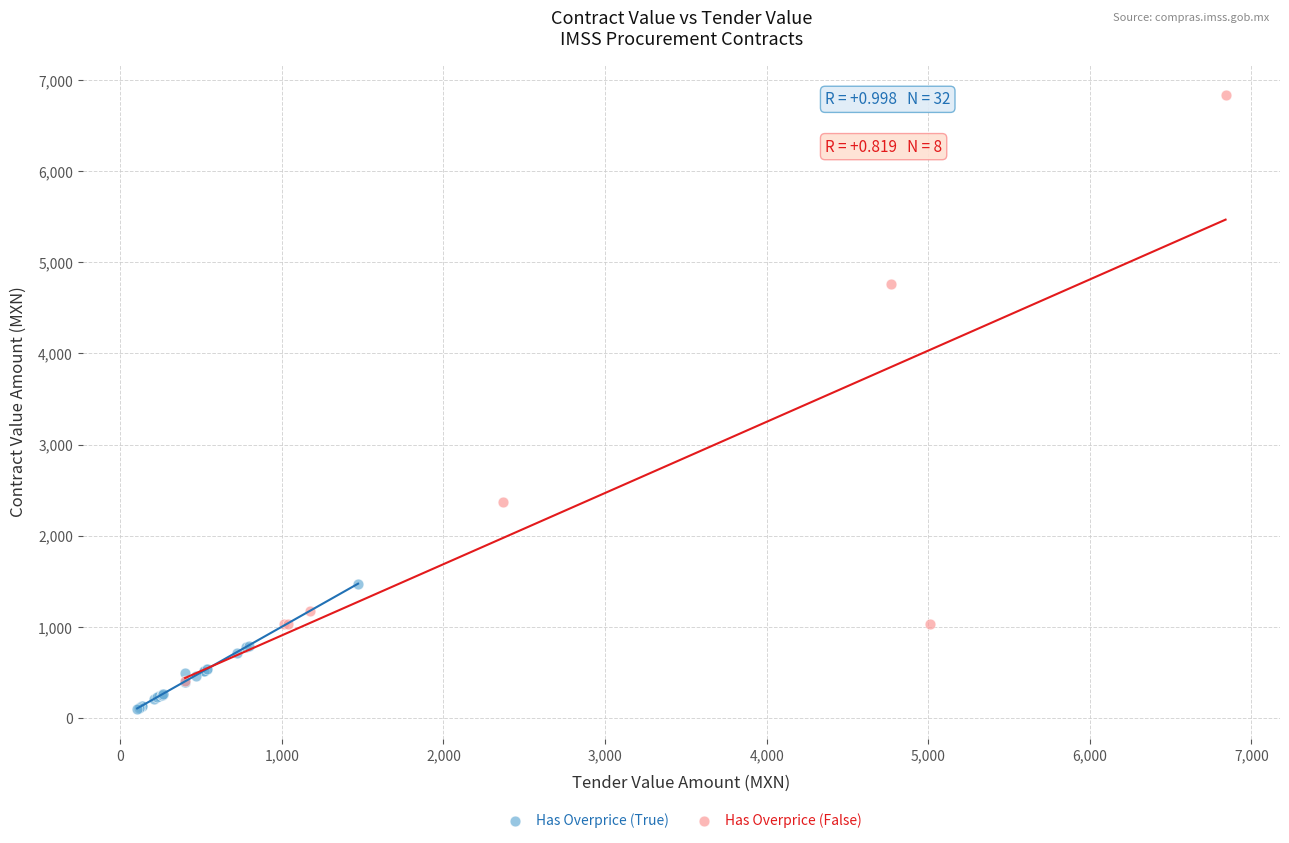

Which series reaches the maximum Y coordinate?

Has Overprice (False)